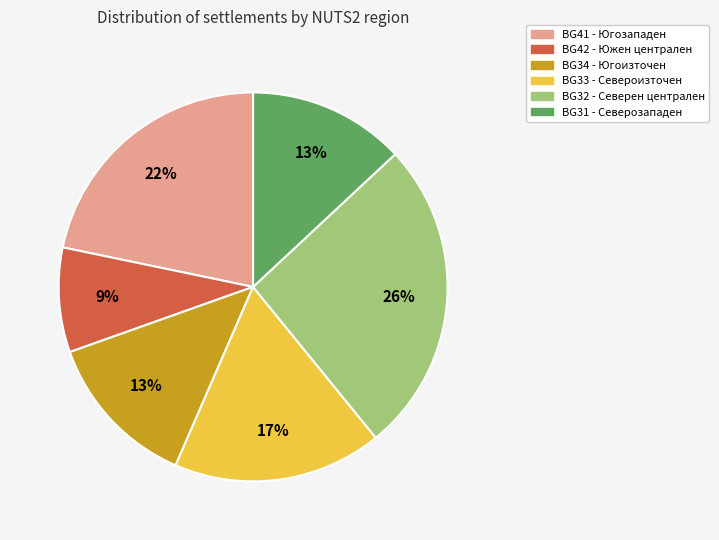

How many segments does this pie chart have?

6